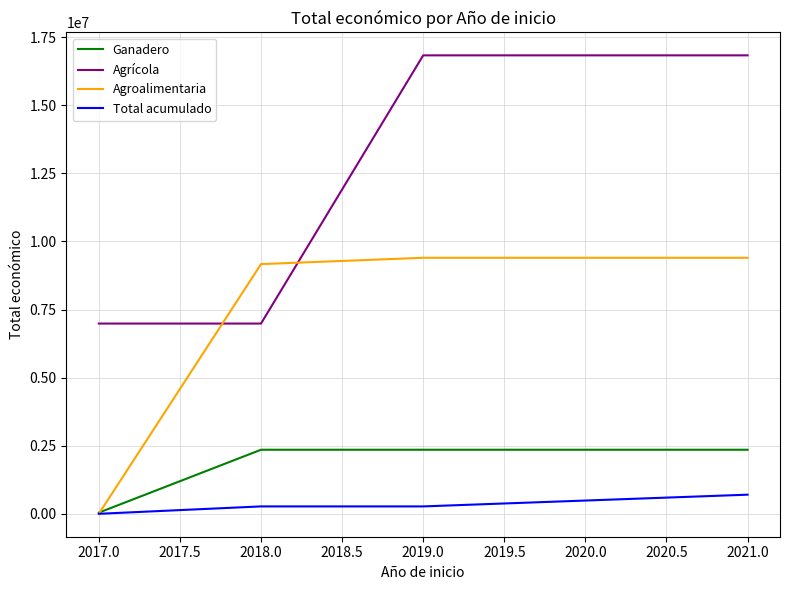

True or false: Agrícola has more than 2 interior local peaks.

False